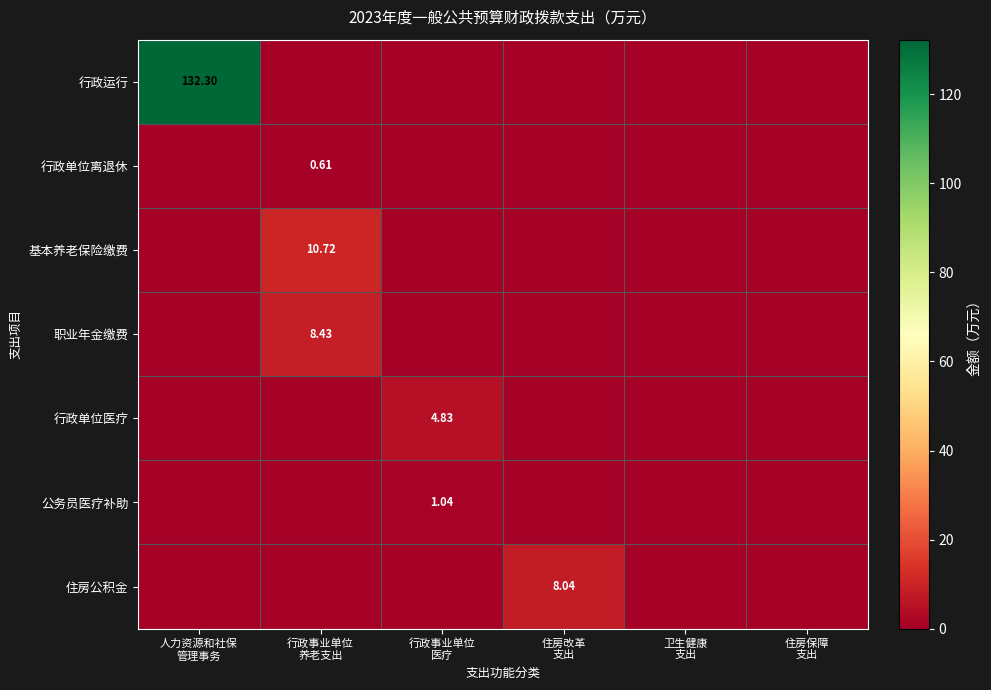

Which has a higher value, 行政事业单位
医疗 or 行政事业单位
养老支出?

行政事业单位
医疗